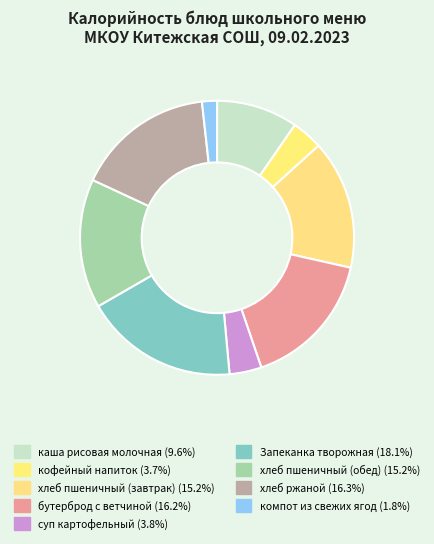

How many slices are in this pie chart?

9